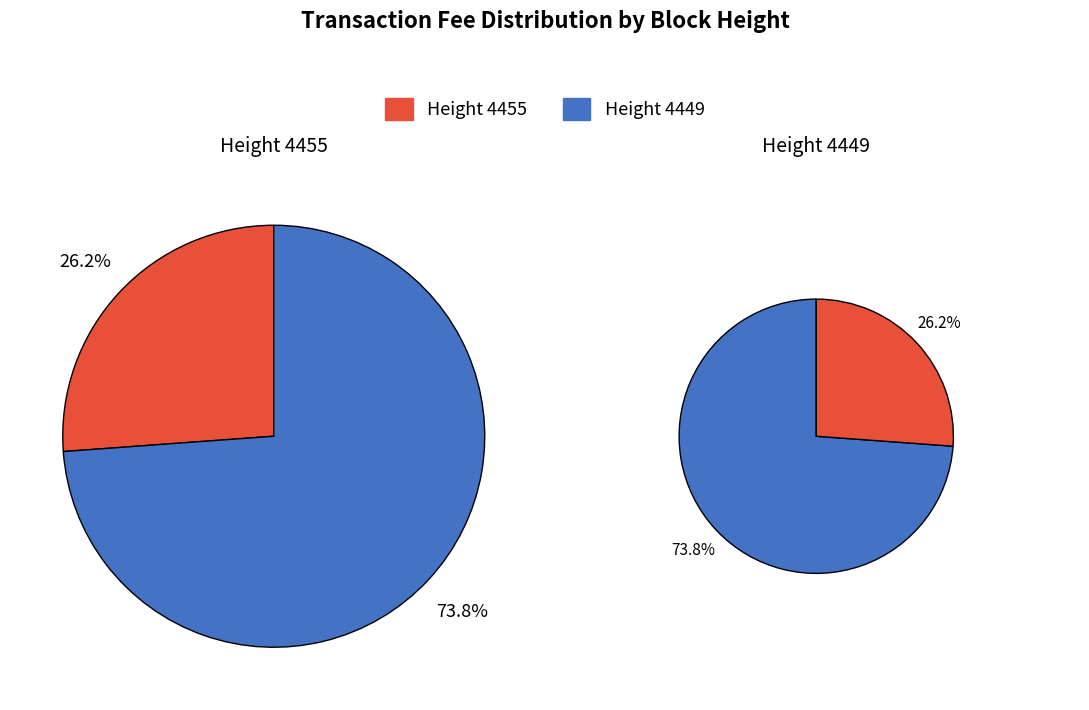

Count the number of slices in the pie.

2